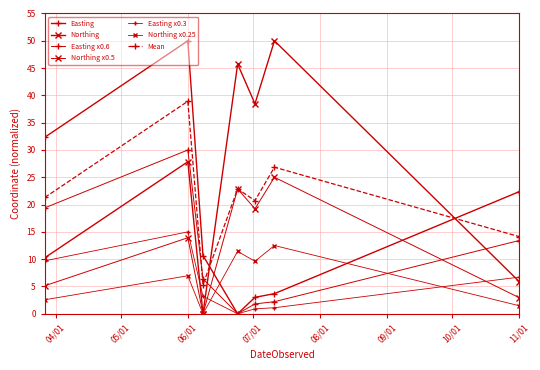

How many lines are shown in the chart?

7